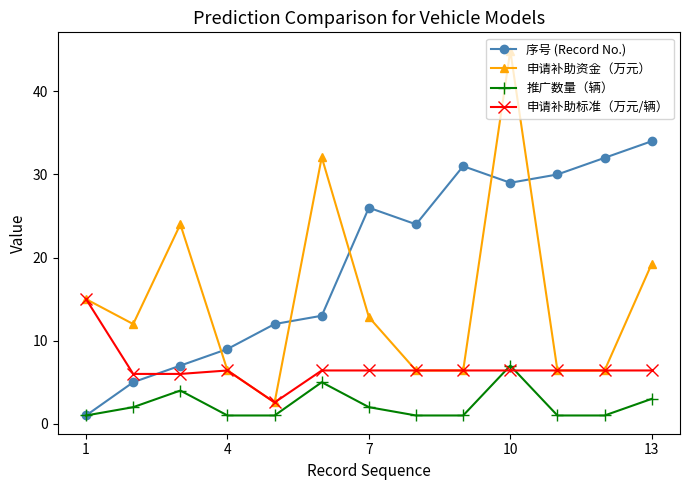

Which series has the widest spread of values?

申请补助资金（万元）